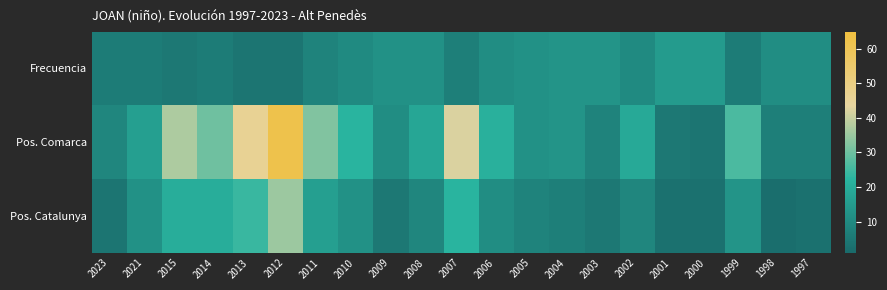

What is the difference between the highest and lowest values at 1997?

8